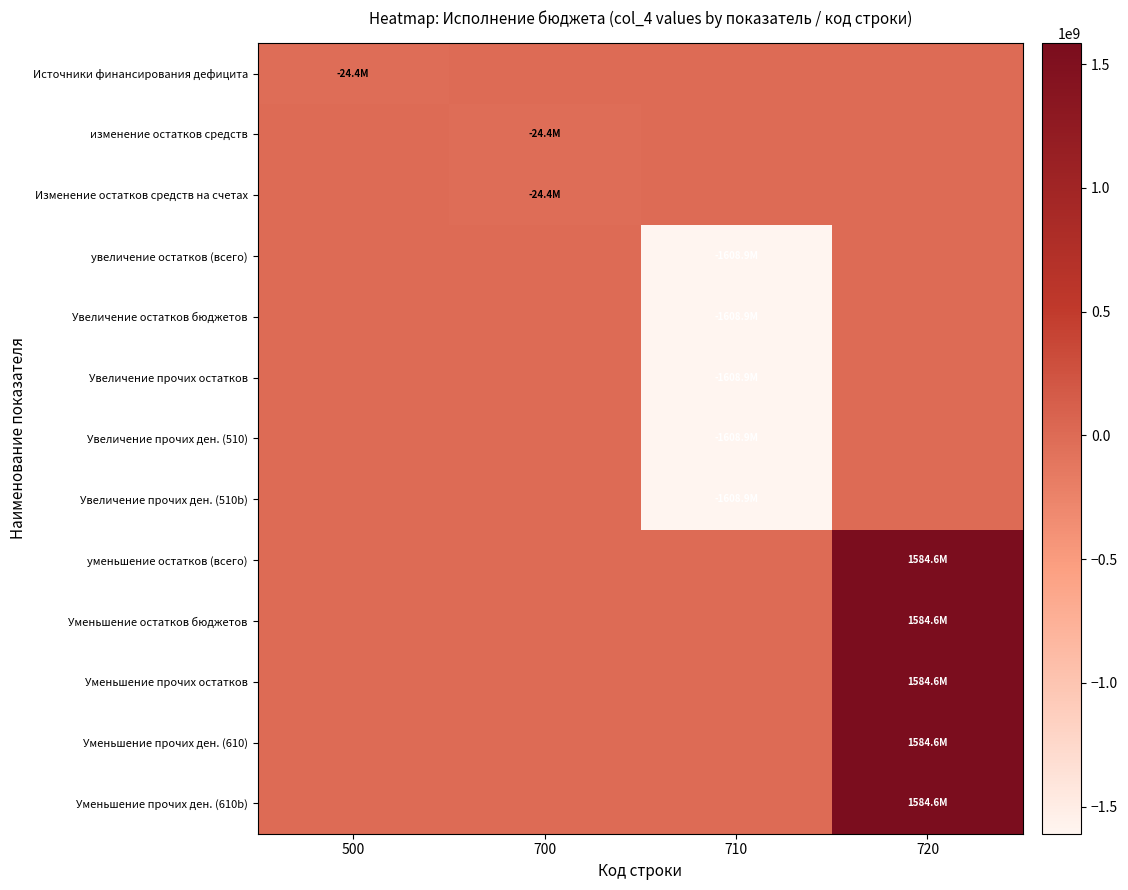

Reading right to left, transcribe all the data shown in this chart.

Источники финансирования дефицита: 720=0.0	710=0.0	700=0.0	500=-24357666.6
изменение остатков средств: 720=0.0	710=0.0	700=-24357666.6	500=0.0
Изменение остатков средств на счетах: 720=0.0	710=0.0	700=-24357666.6	500=0.0
увеличение остатков (всего): 720=0.0	710=-1608931172.9	700=0.0	500=0.0
Увеличение остатков бюджетов: 720=0.0	710=-1608931172.9	700=0.0	500=0.0
Увеличение прочих остатков: 720=0.0	710=-1608931172.9	700=0.0	500=0.0
Увеличение прочих ден. (510): 720=0.0	710=-1608931172.9	700=0.0	500=0.0
Увеличение прочих ден. (510b): 720=0.0	710=-1608931172.9	700=0.0	500=0.0
уменьшение остатков (всего): 720=1584573506.3	710=0.0	700=0.0	500=0.0
Уменьшение остатков бюджетов: 720=1584573506.3	710=0.0	700=0.0	500=0.0
Уменьшение прочих остатков: 720=1584573506.3	710=0.0	700=0.0	500=0.0
Уменьшение прочих ден. (610): 720=1584573506.3	710=0.0	700=0.0	500=0.0
Уменьшение прочих ден. (610b): 720=1584573506.3	710=0.0	700=0.0	500=0.0